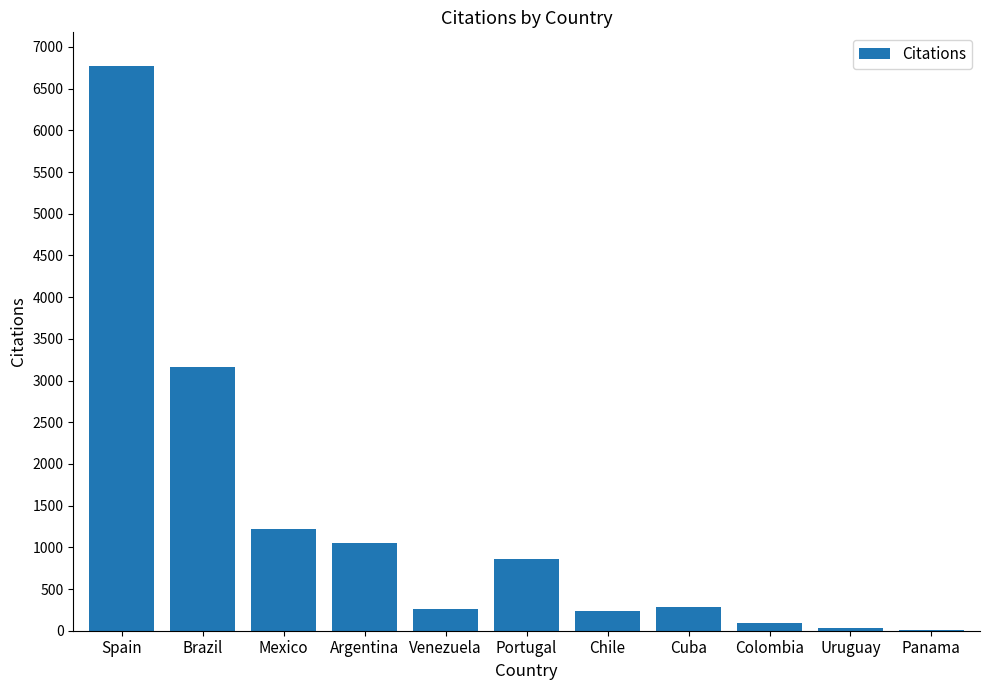

Which label corresponds to the largest value in the chart?

Spain